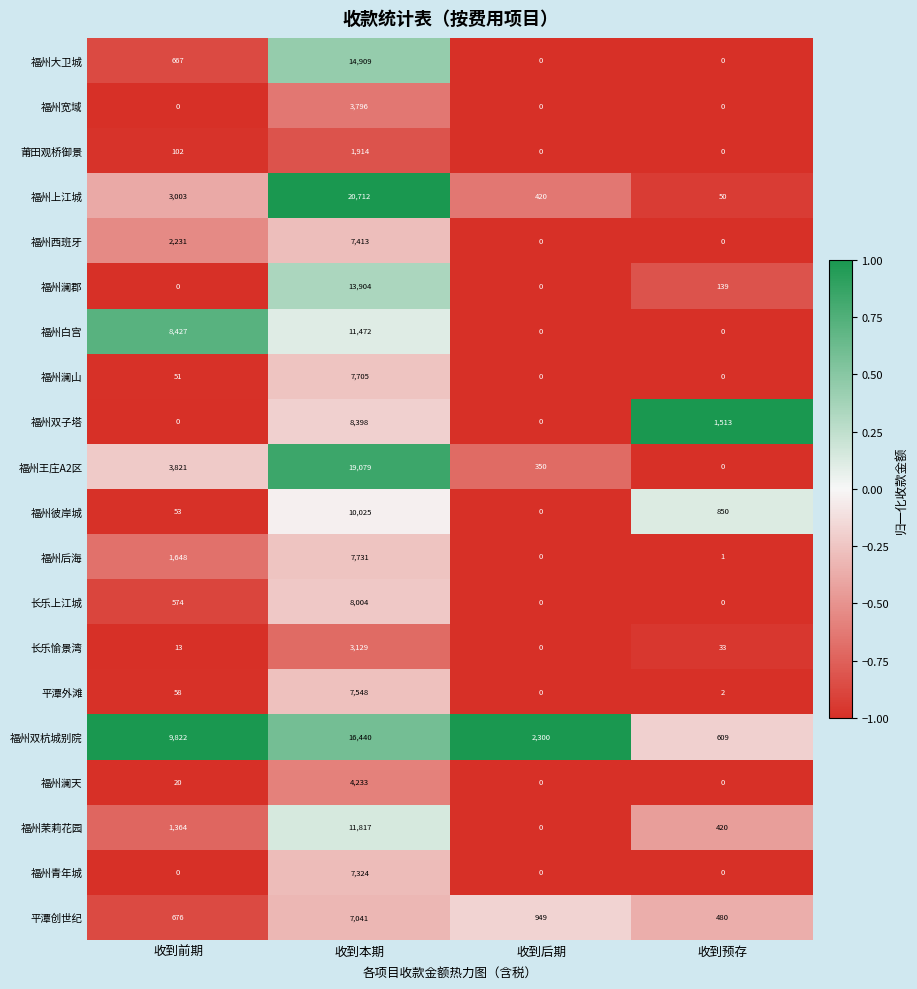

What is the maximum value for 福州澜天?

4233